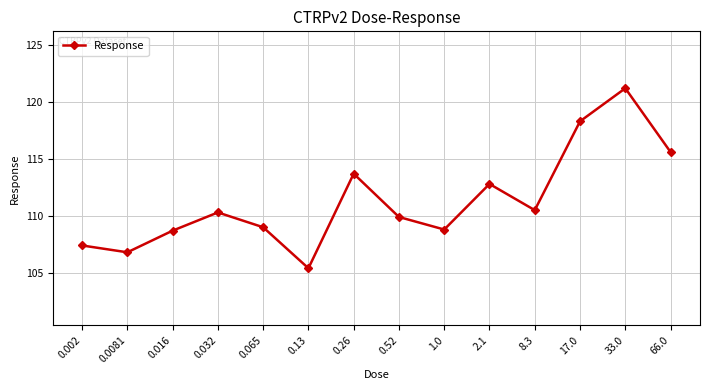

What is the label of the 4th point from the left?

0.032